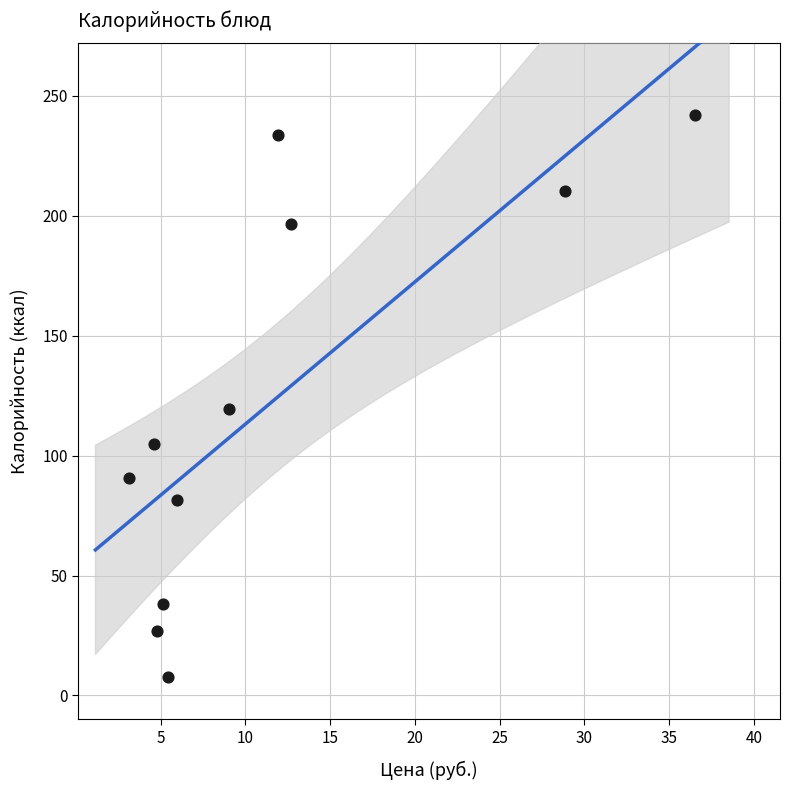

What Y value in the scatter plot is closest to 124?

119.6